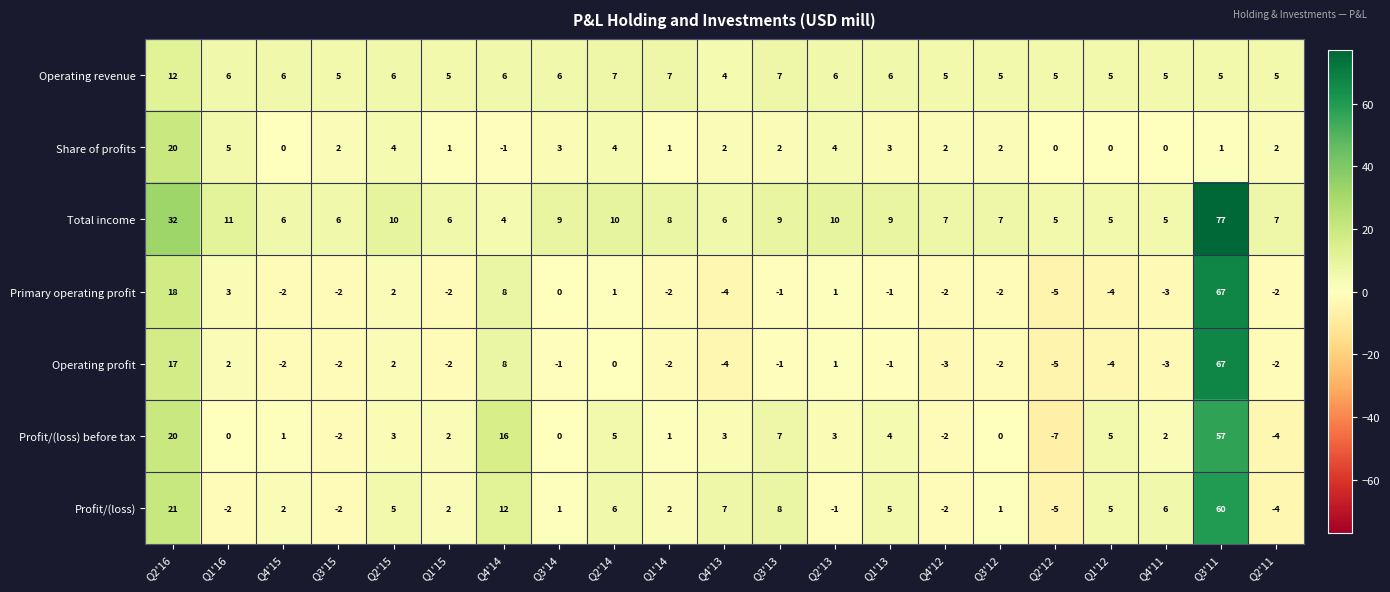

Where is Primary operating profit nearest to the value 31?

Q2'16